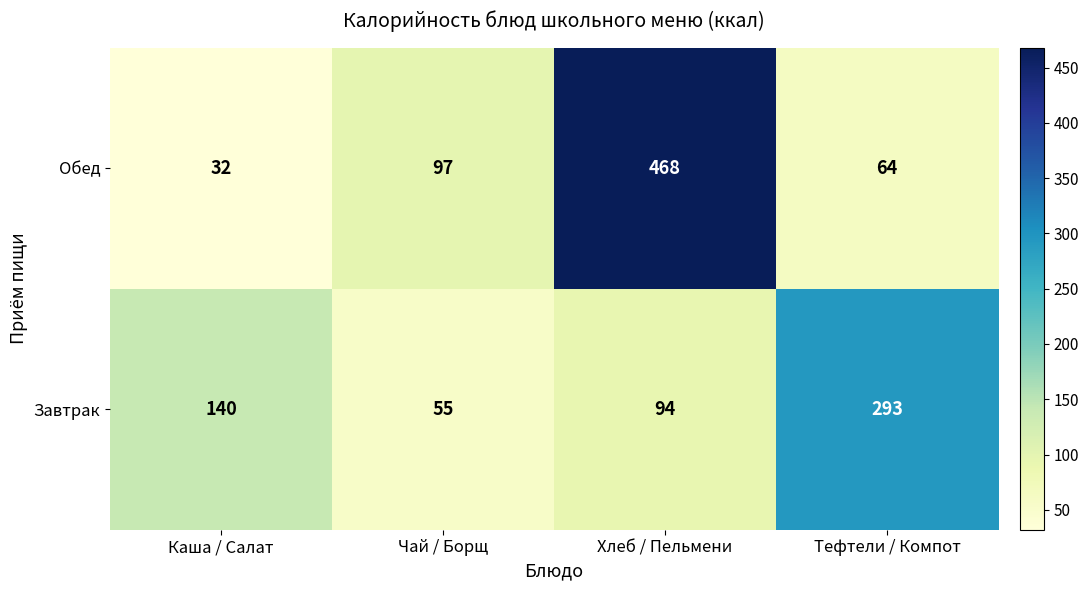

What is the sum of all Завтрак values?

582